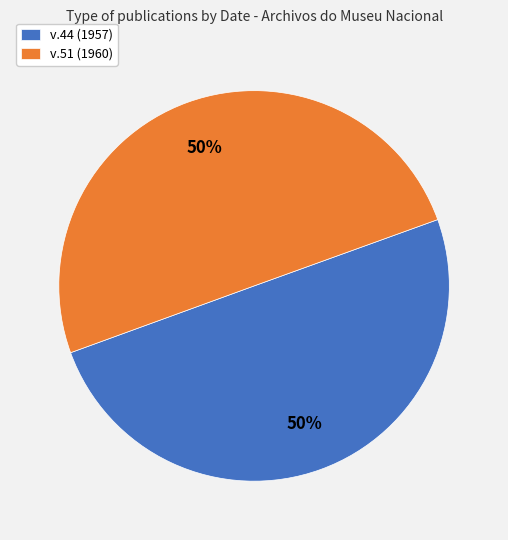

Is the sum of v.44 (1957) and v.51 (1960) greater than half?

Yes